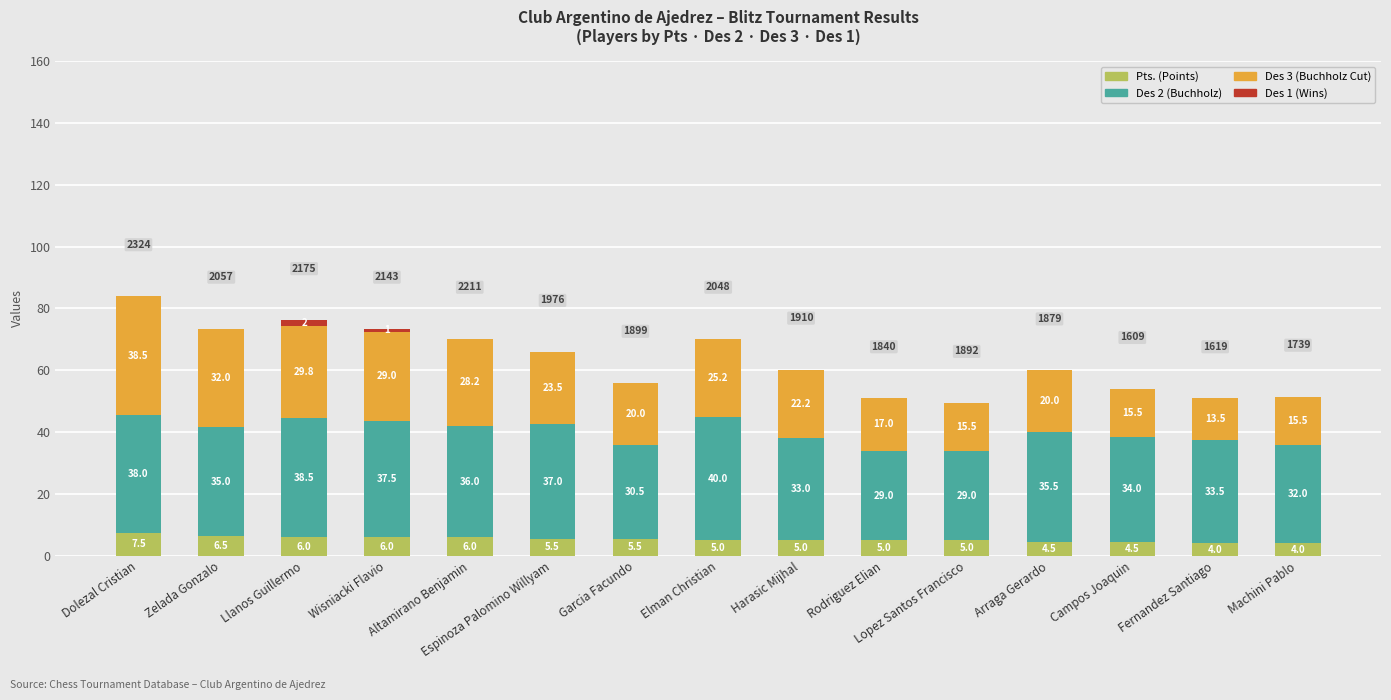

What is the total value across all series at Machini Pablo?

51.5